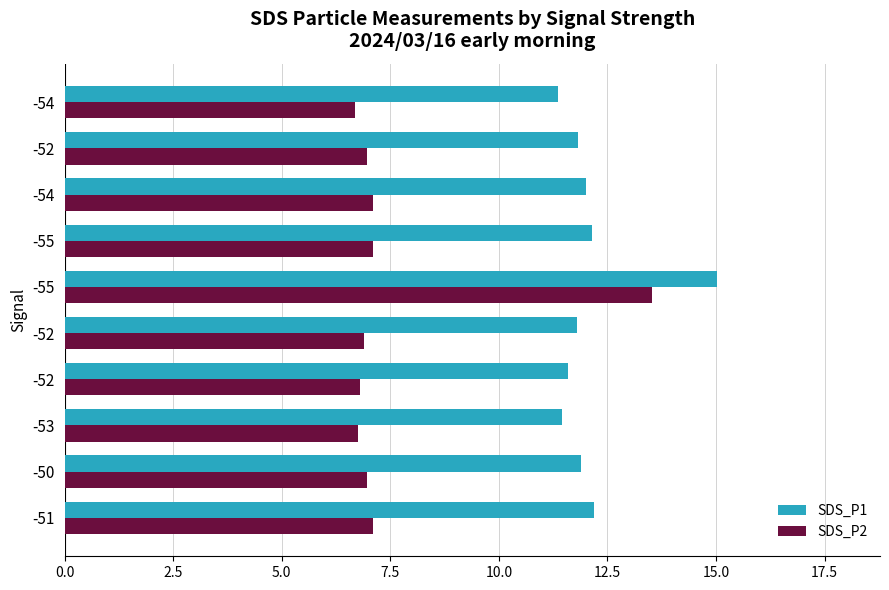

How many categories are shown in the chart?

10